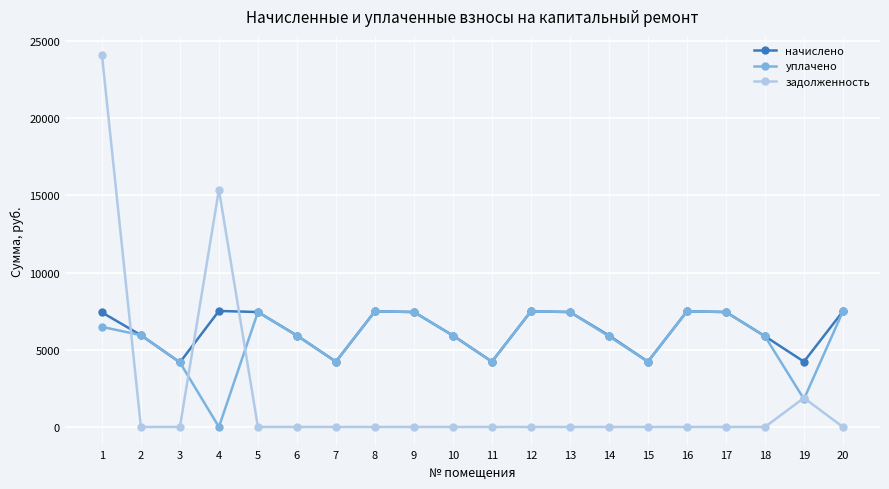

Does the chart have visible grid lines?

Yes